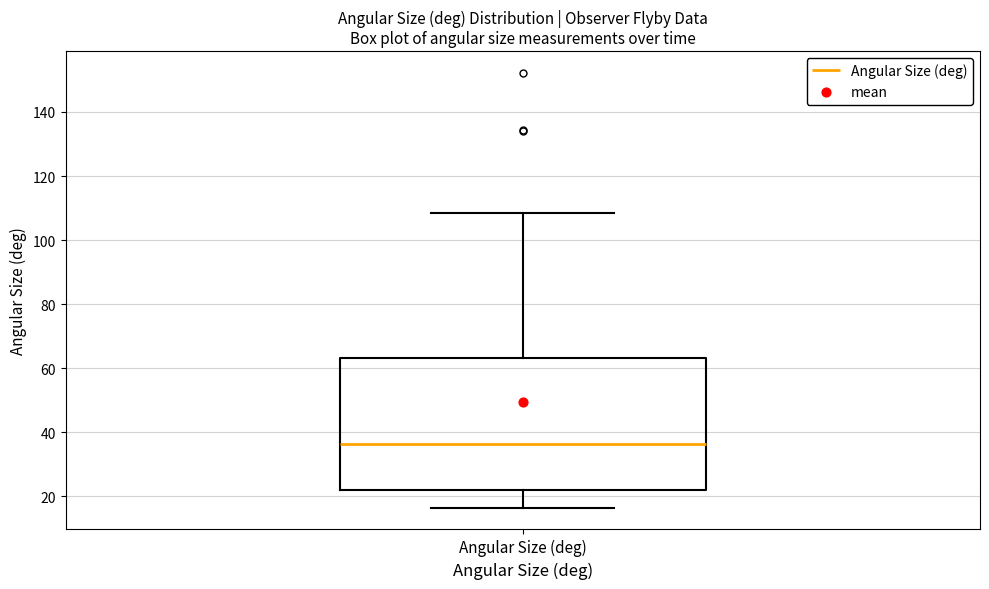

Read this box plot against the y-axis: the position of the median line, the range covered by the box, and the ends of both whiskers. The values are not printed on the chart, so give them approximately, as read against the axis.

median 36, box 22 to 64, whiskers 16 to 108